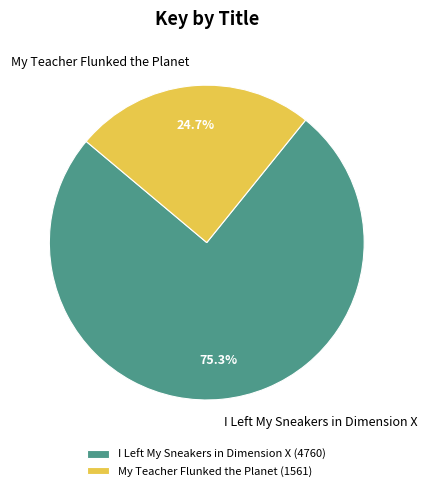

Rank the categories by value from lowest to highest.

My Teacher Flunked the Planet, I Left My Sneakers in Dimension X